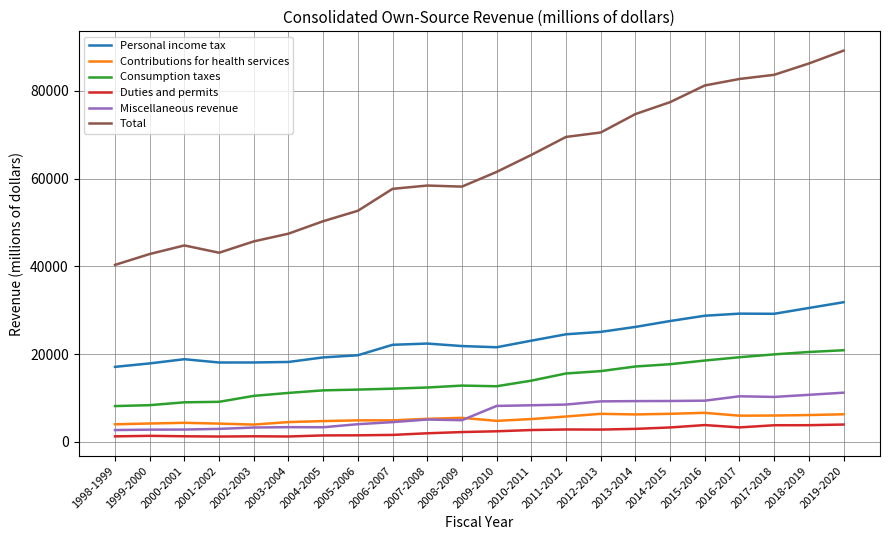

Is it true that Total equals 43116 at 2001-2002?

True